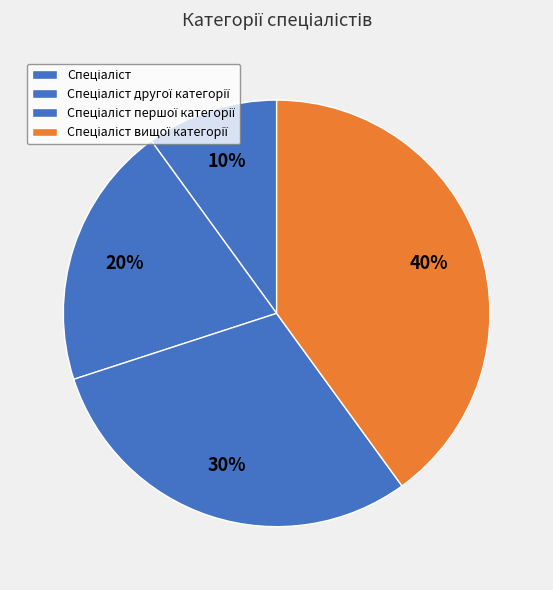

Combined, do Спеціаліст другої категорії and Спеціаліст першої категорії account for over 50%?

No